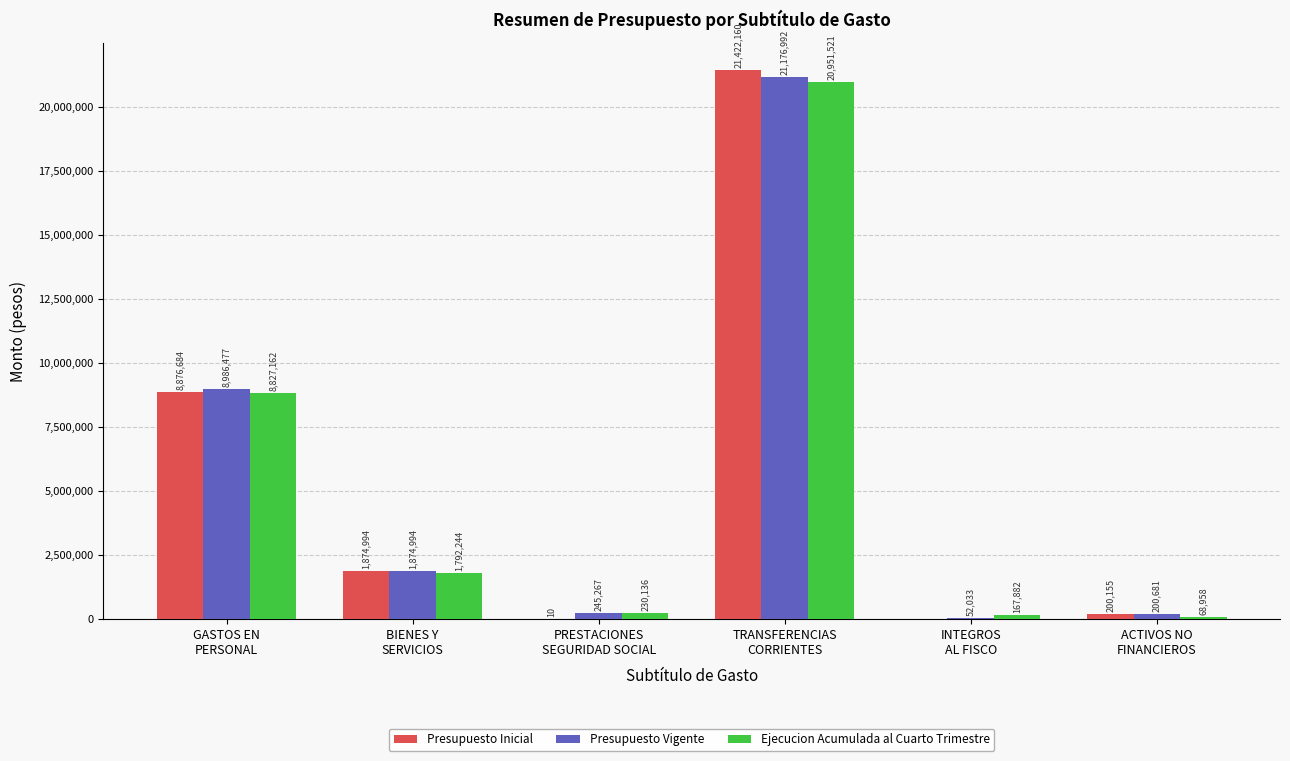

What is the total value across all series at GASTOS EN
PERSONAL?

26690323